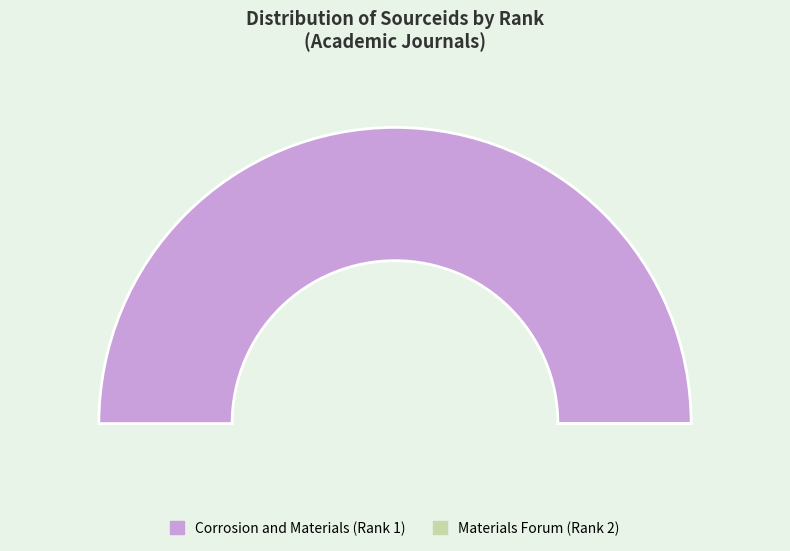

To the nearest percent, what is the difference between the 2 and 1 slice percentages?

100%